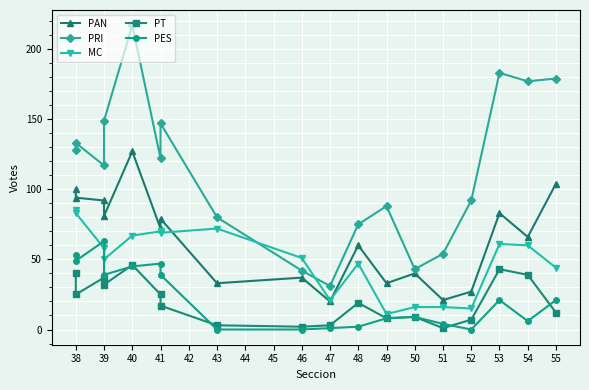

Where is the first local maximum for PRI?

38